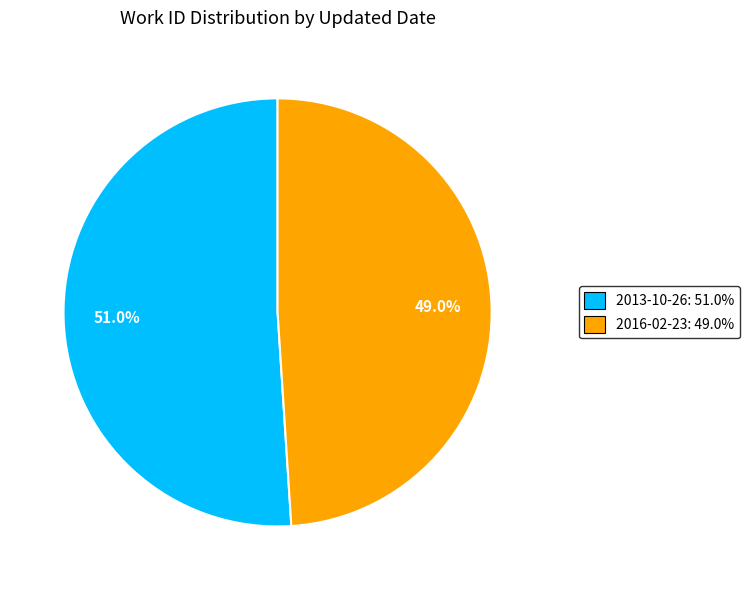

The 2013-10-26 slice represents 57% of the pie. True or false?

False